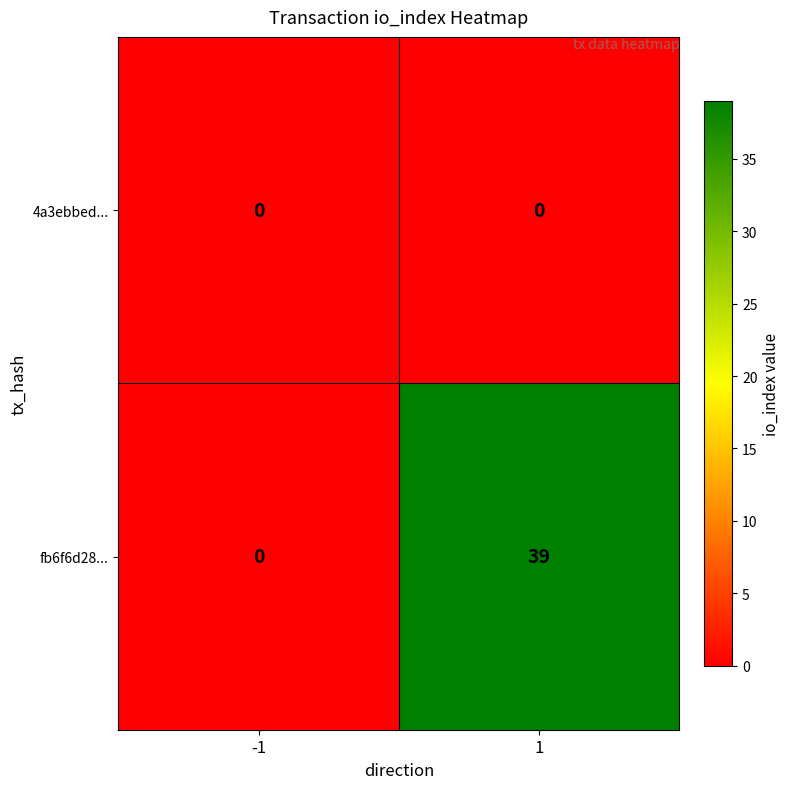

Reading left to right, list all the values displayed in this chart.

4a3ebbed...: -1=0	1=0
fb6f6d28...: -1=0	1=39